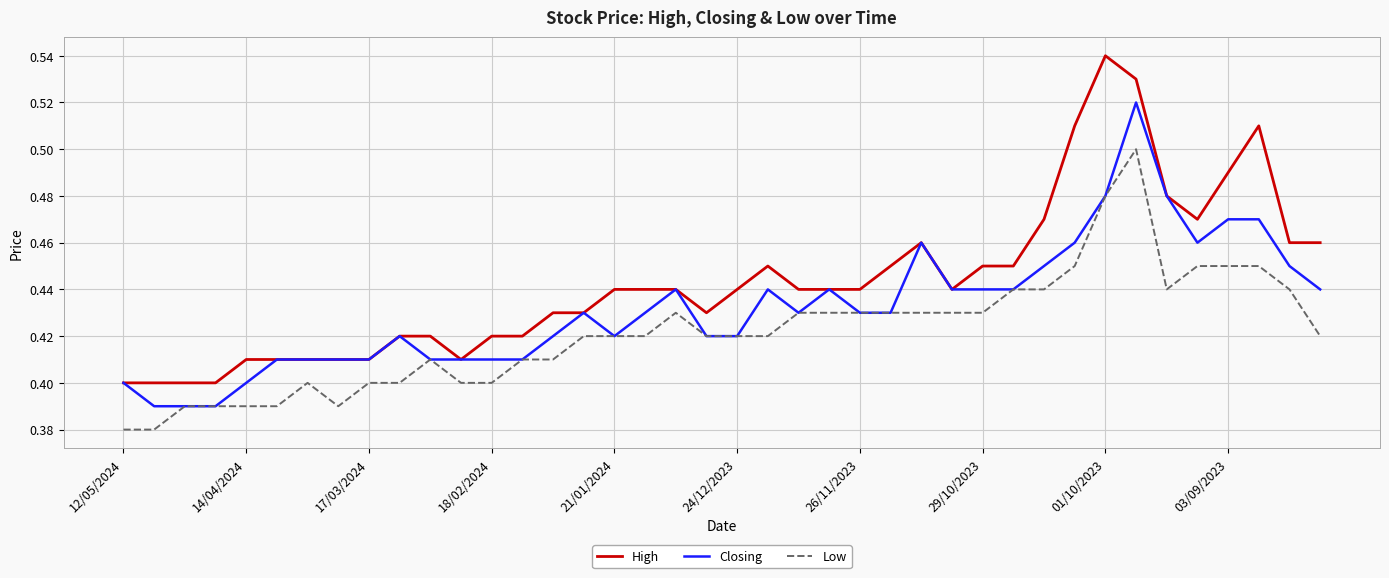

How many Low values are between 0 and 1?

40